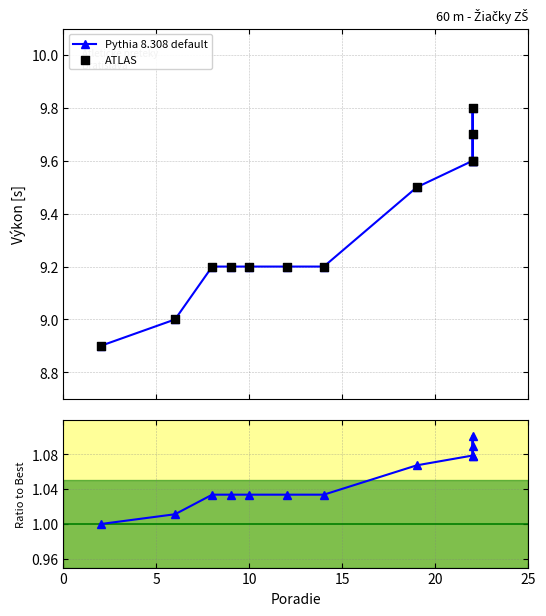

Which series contains the highest Y value?

Pythia 8.308 default